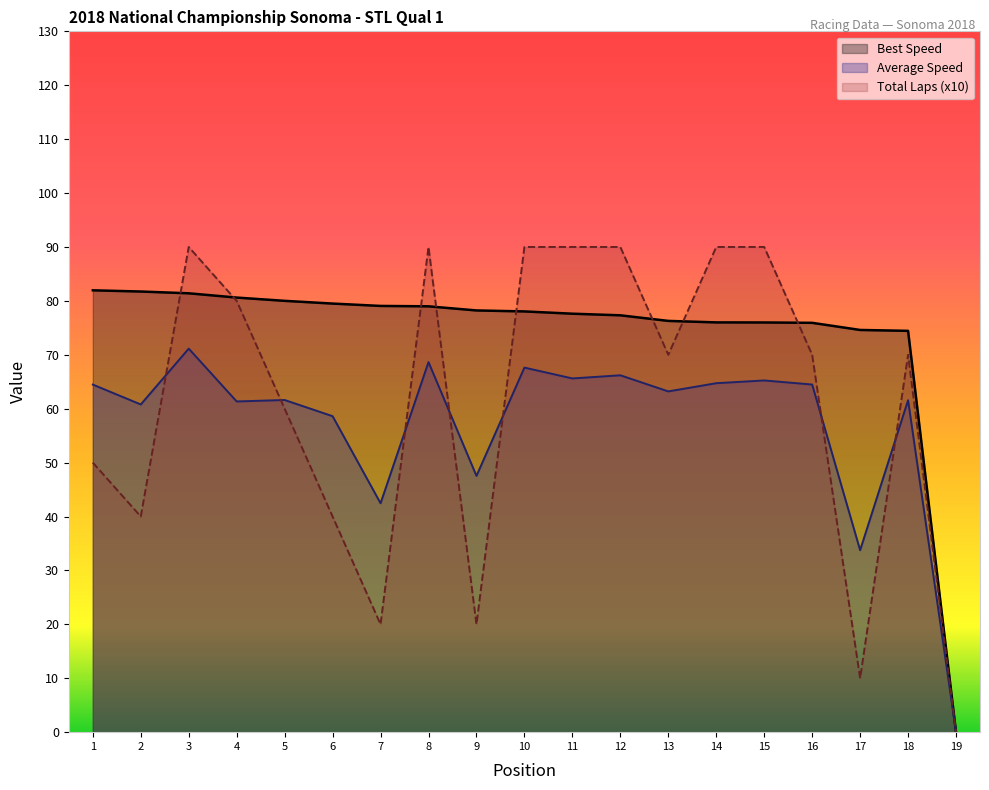

What is the difference between the second highest and minimum values in the Best Speed series?

81.7